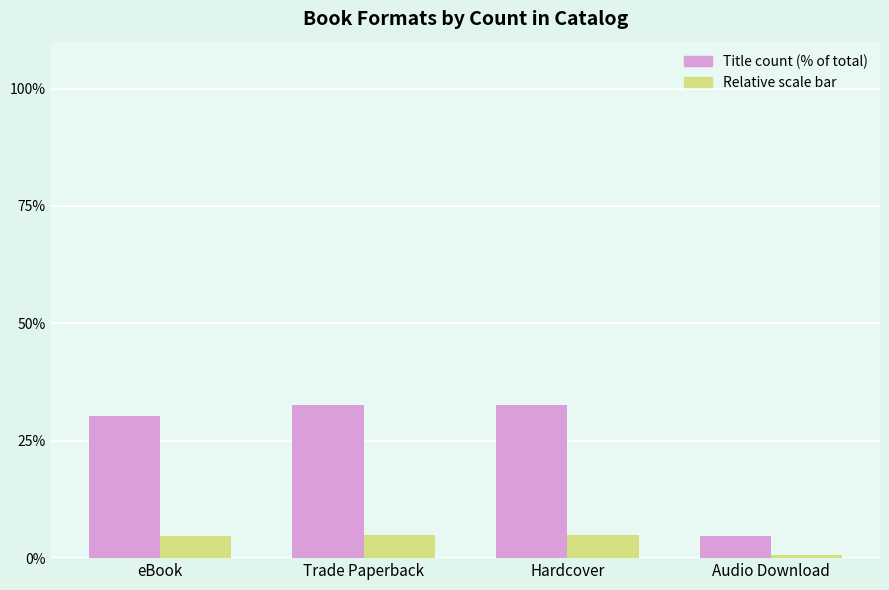

Does the chart contain stacked bars?

No